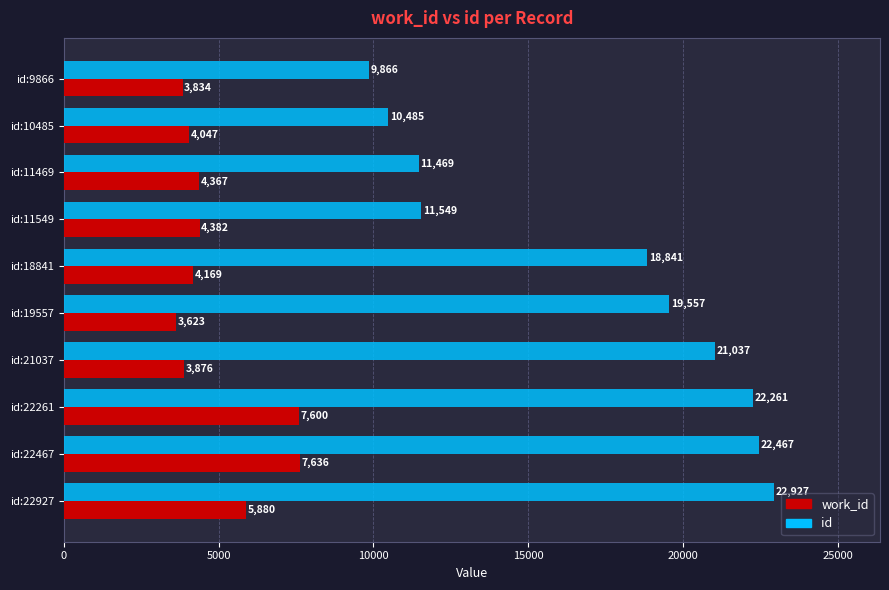

Which series has the largest total across all categories?

id